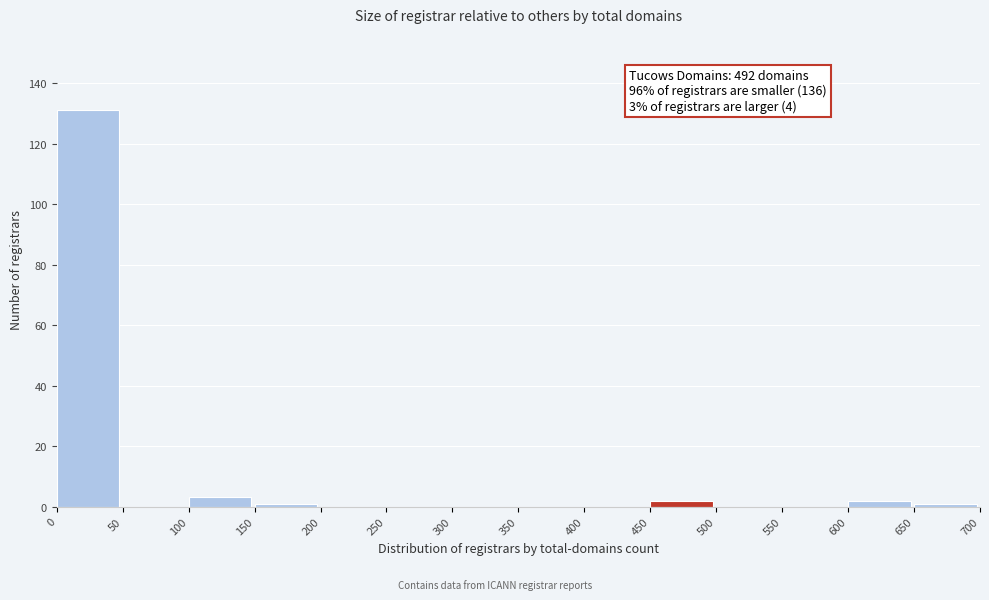

Which range on the x-axis has the tallest bar?

0 to 50